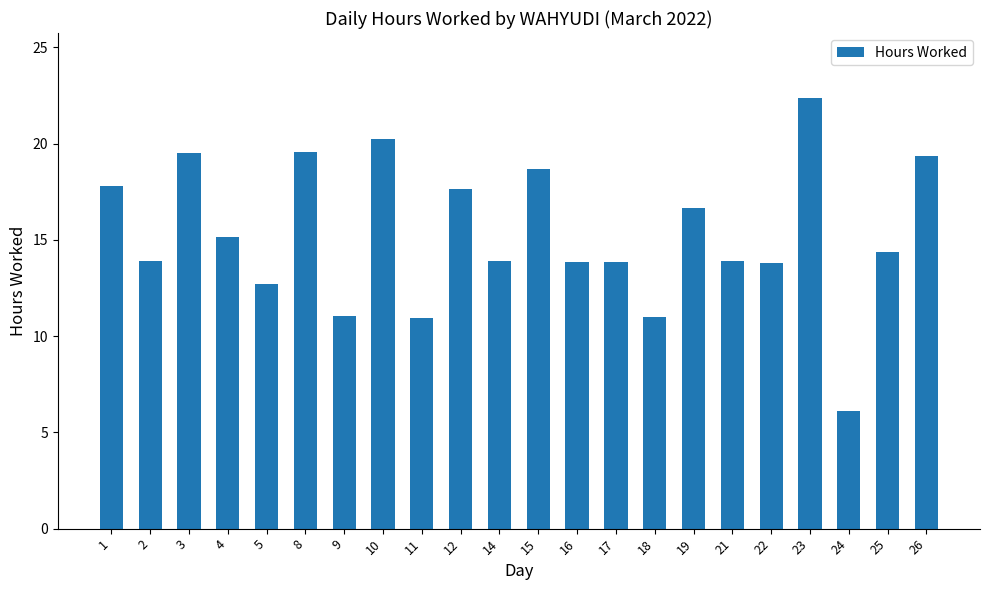

What is the sum of all values?

336.4